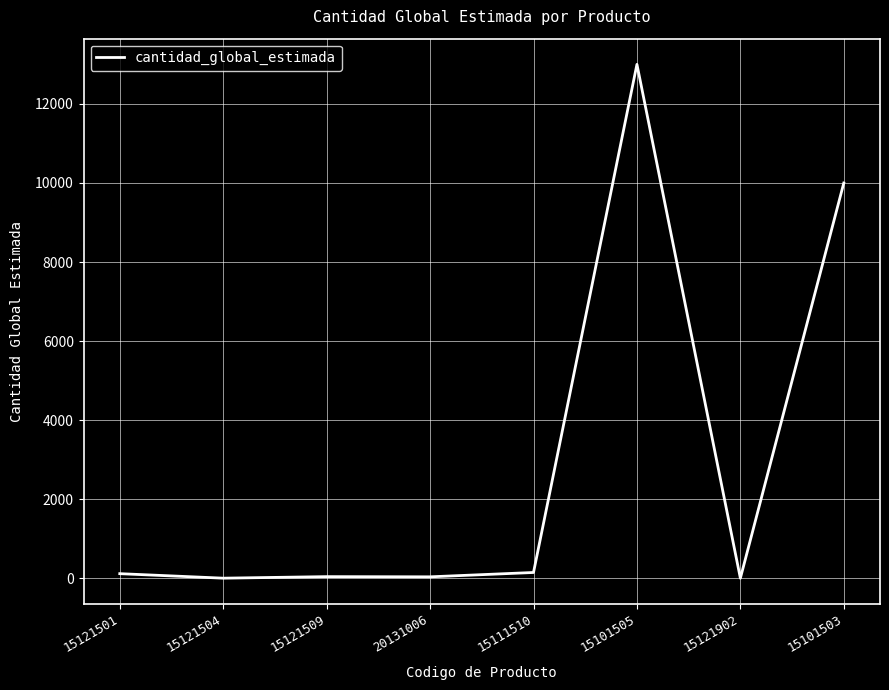

Is this an area chart (filled region under the line)?

No